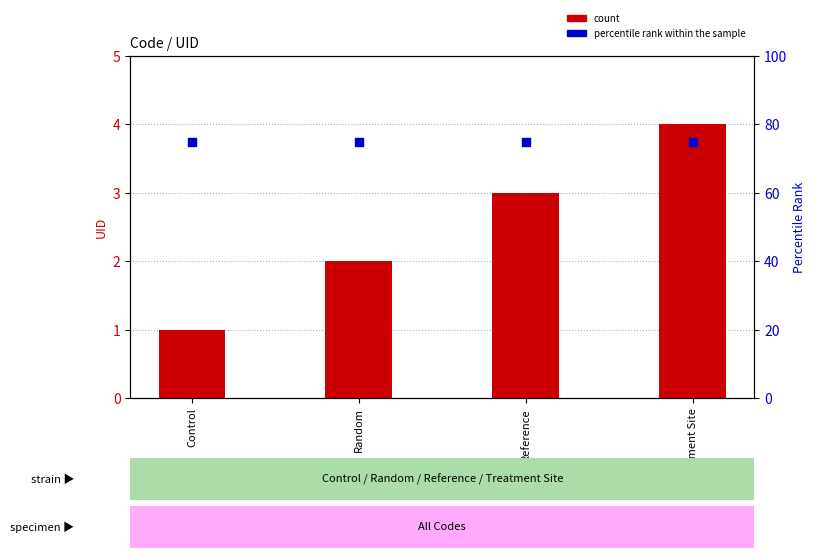

Which series reaches the maximum Y coordinate?

percentile rank within the sample